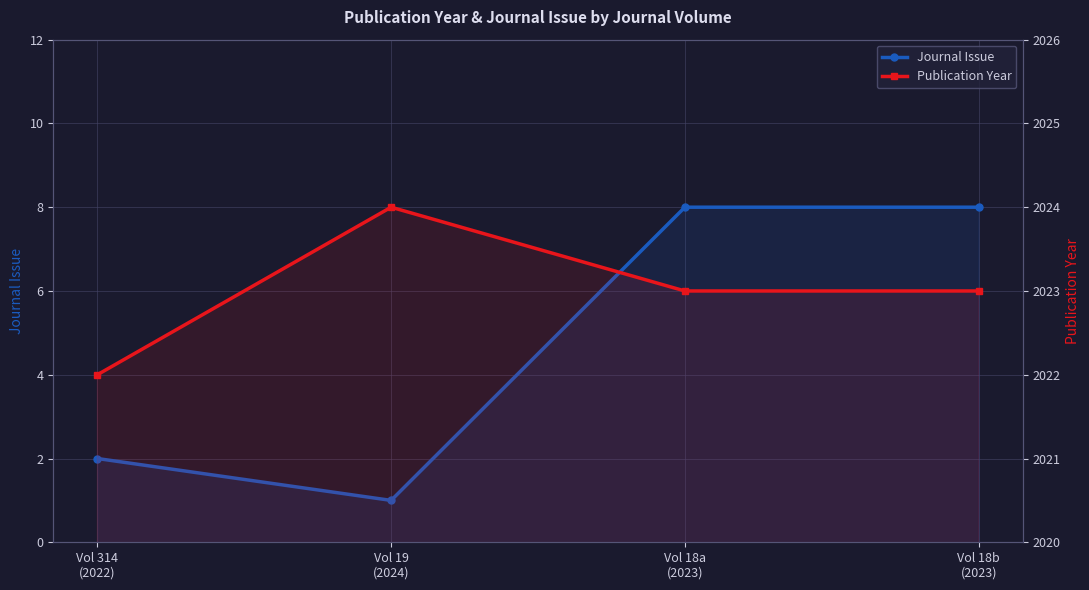

How many Journal Issue values are between 2 and 8?

3